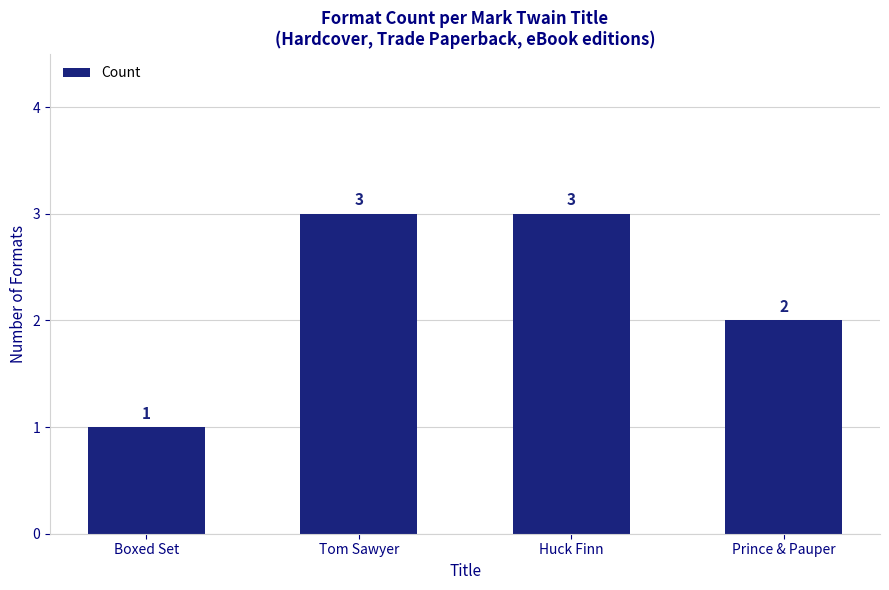

Where is the data nearest to the value 2?

Prince & Pauper